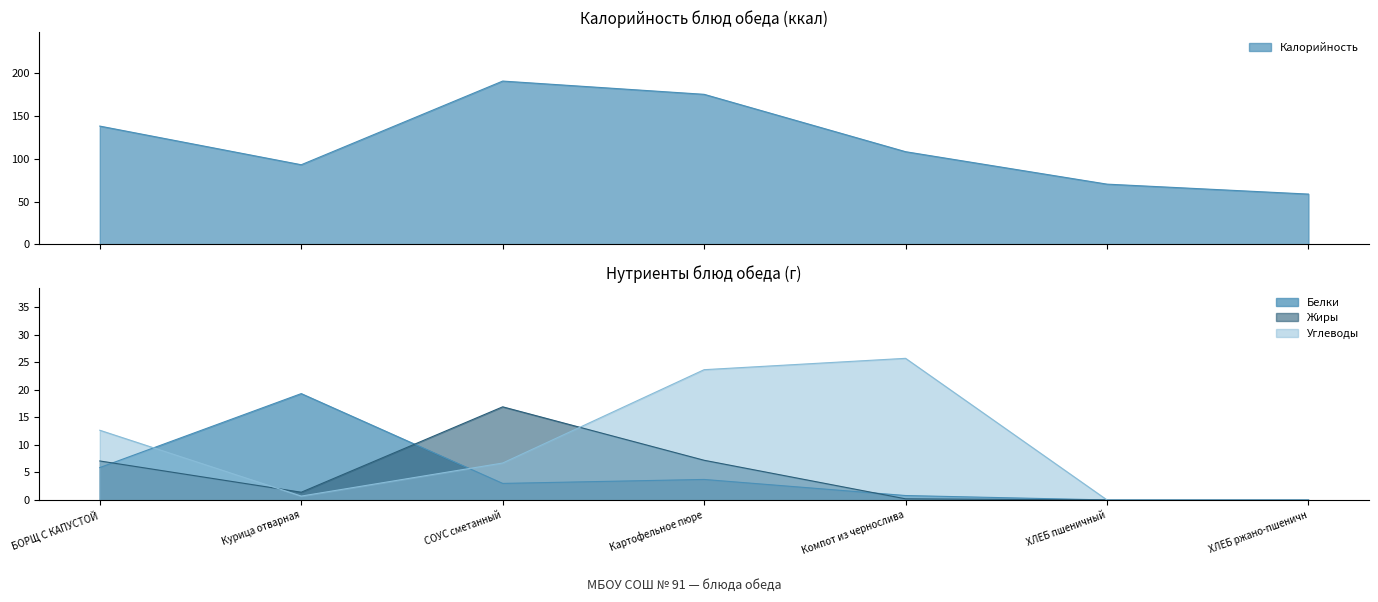

How many values in the Жиры series are below 1?

3